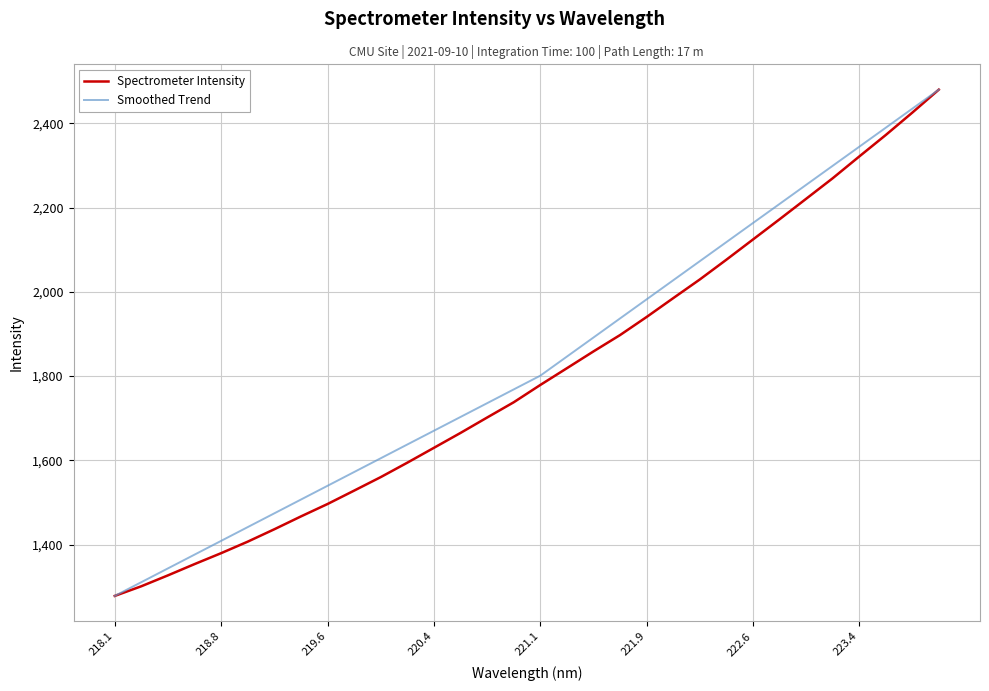

How many lines are shown in the chart?

2